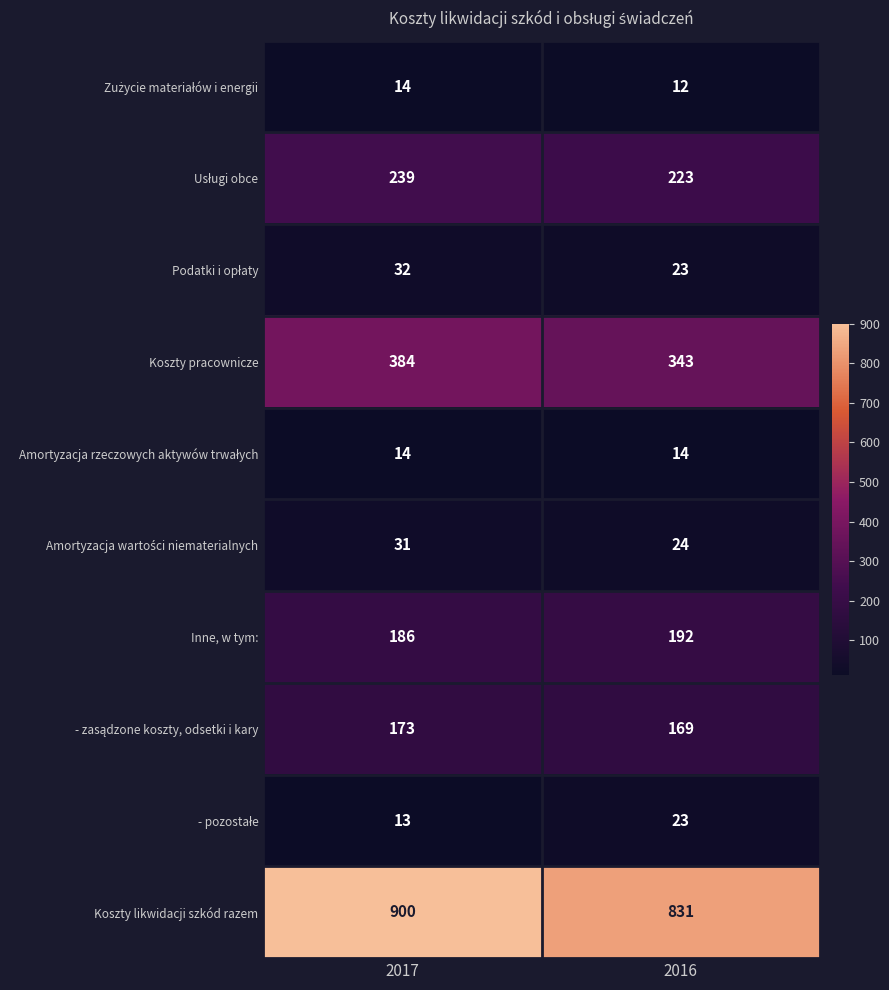

Which series has the largest total across all categories?

Koszty likwidacji szkód razem